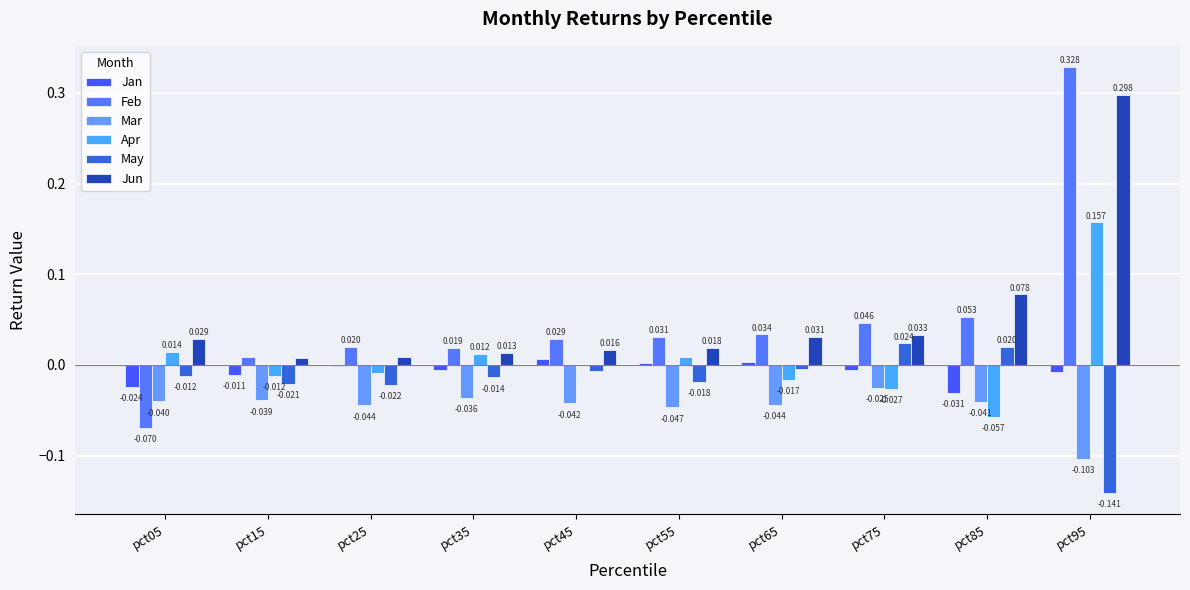

Which series changed the most between pct15 and pct45?

Feb